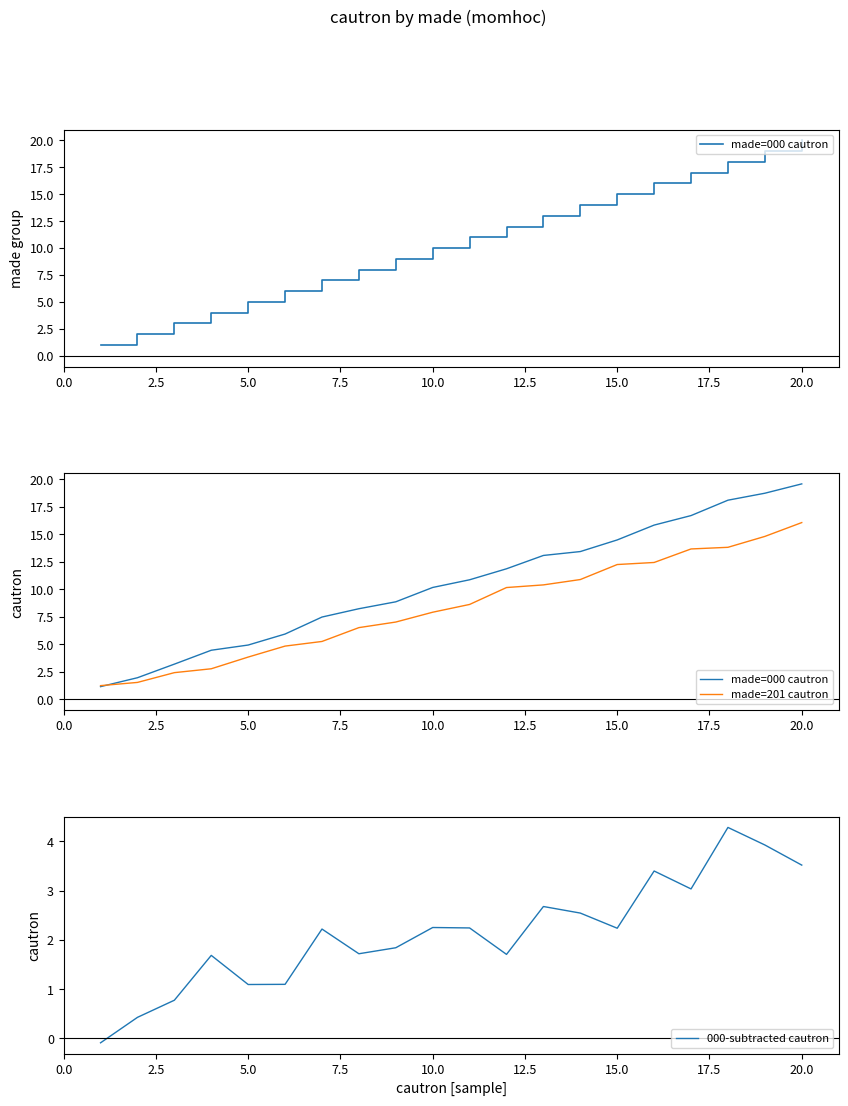

Is it true that 000-subtracted cautron equals 3.1 at 20.0?

False